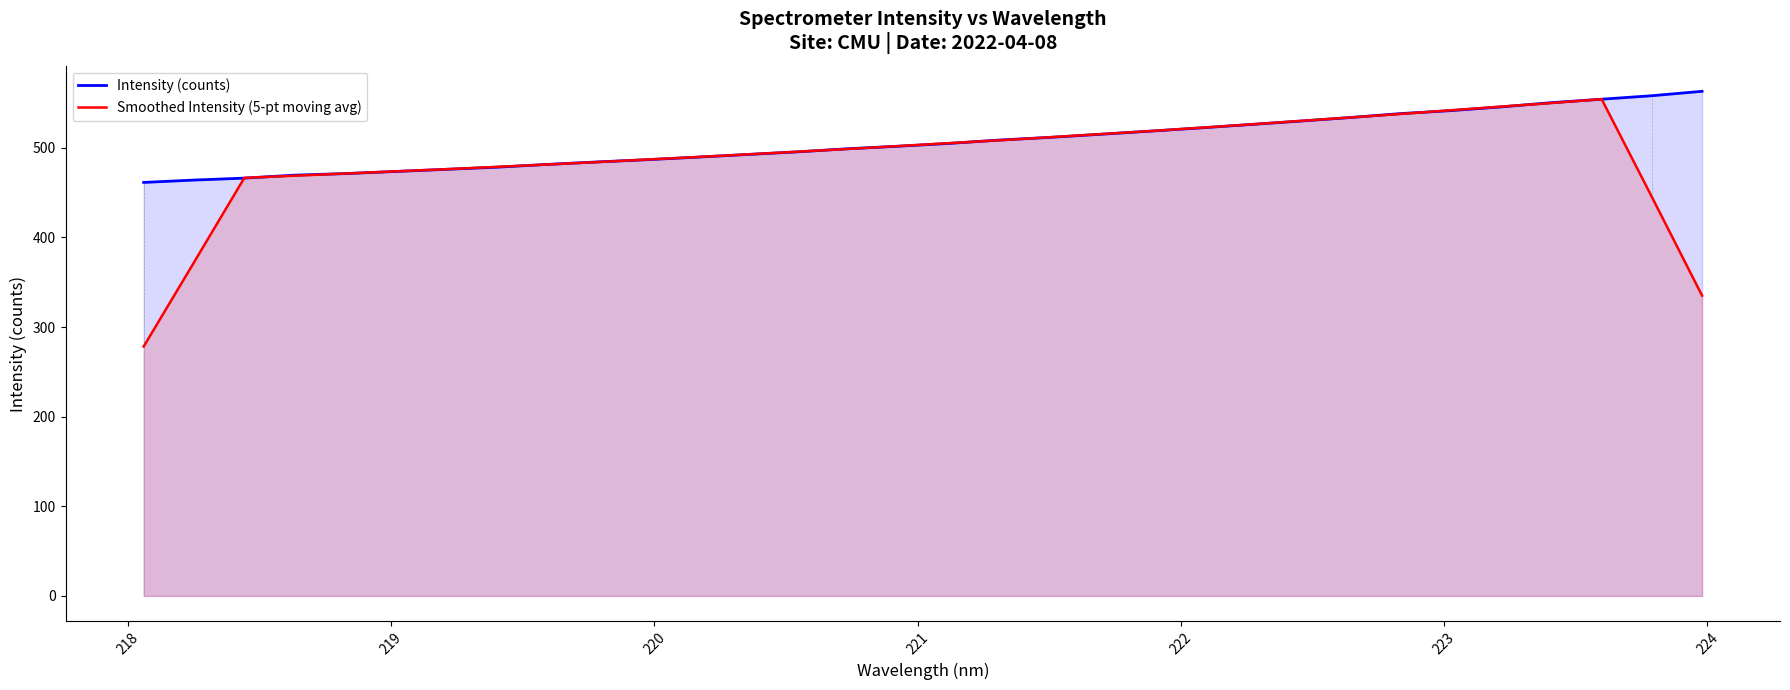

What is the highest value of the Smoothed Intensity (5-pt moving avg) series?

554.3